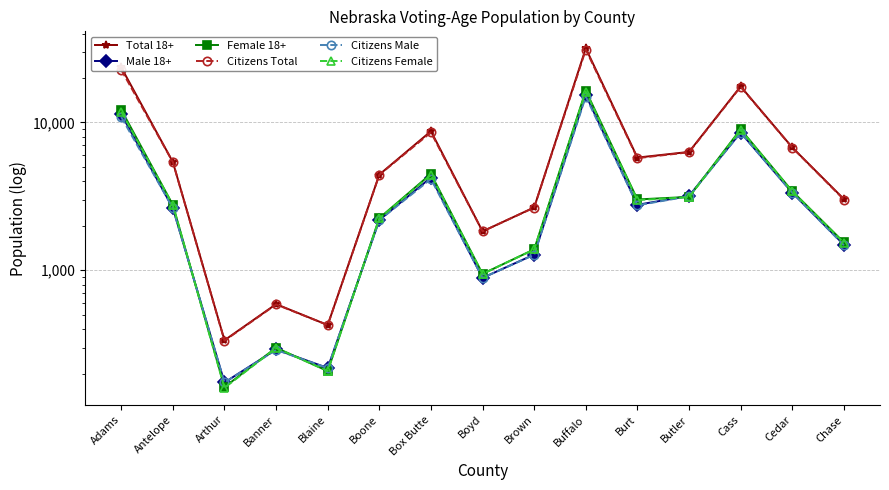

True or false: Female 18+ and Citizens Female cross at least once.

False